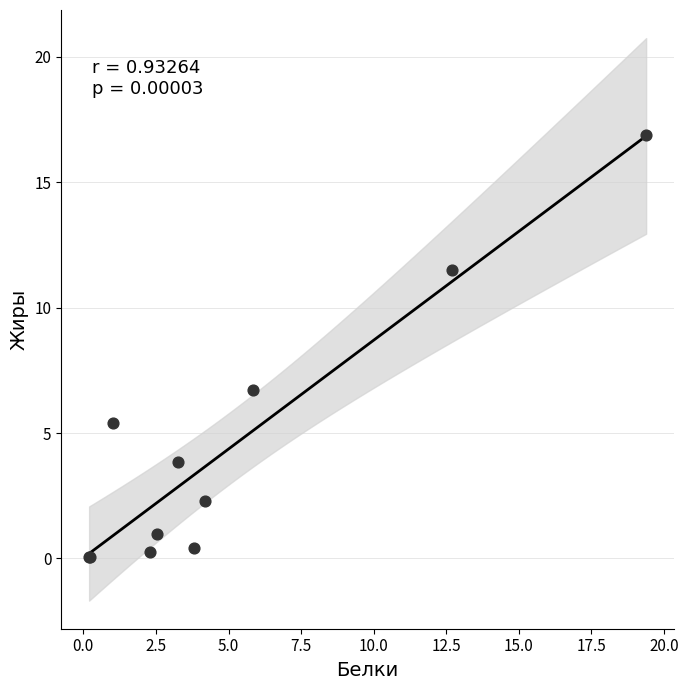

What Y value in the scatter plot is closest to 8?

6.7